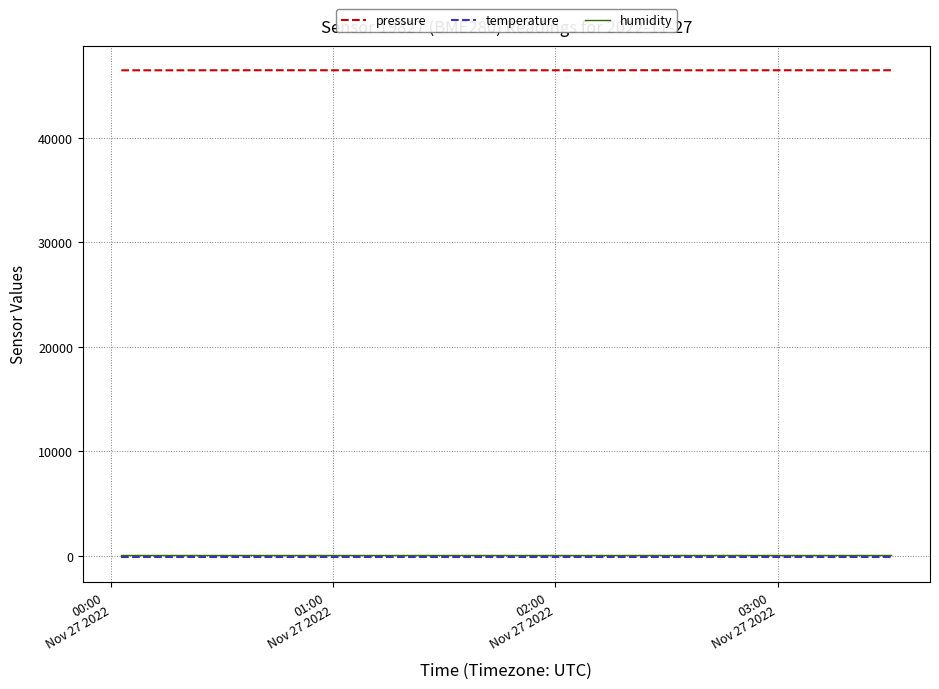

Which series has the largest range (max minus min)?

pressure